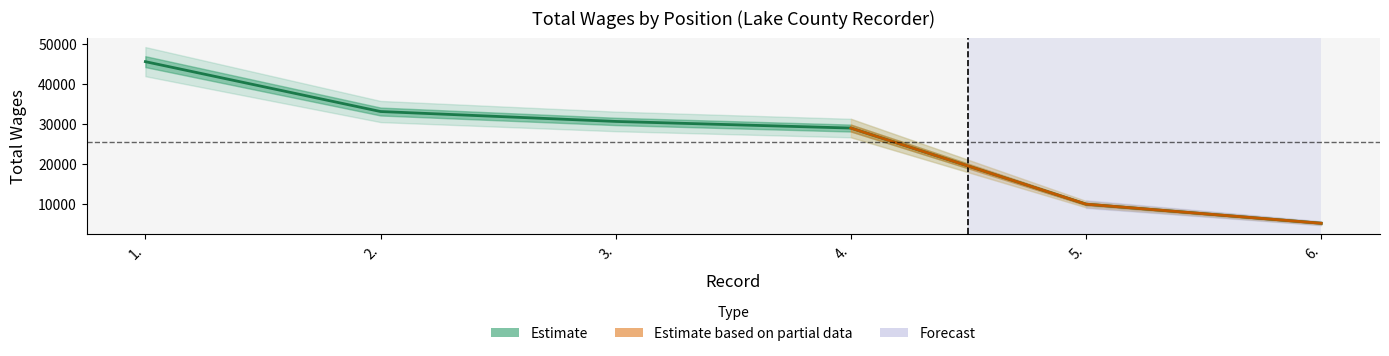

What position from the left is 3.?

3